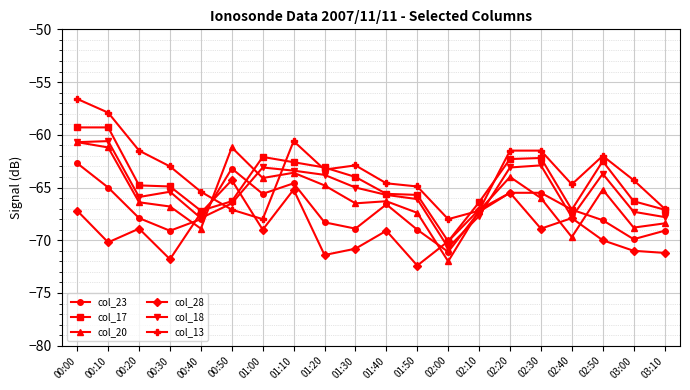

Is the value of col_13 at 01:10 greater than the value of col_23 at 02:00?

Yes